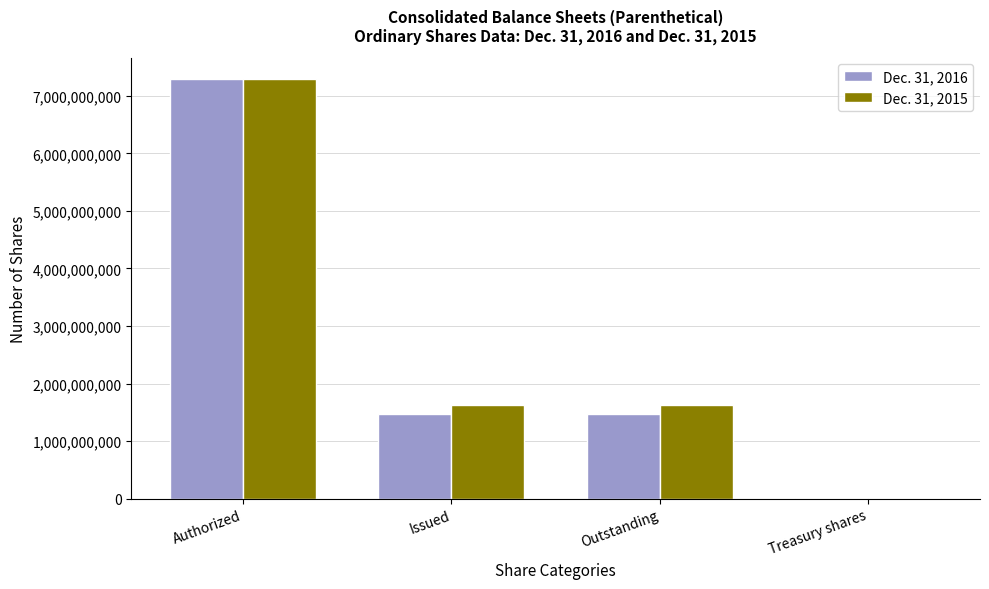

The value of Dec. 31, 2016 at Outstanding is 1465100753. True or false?

True